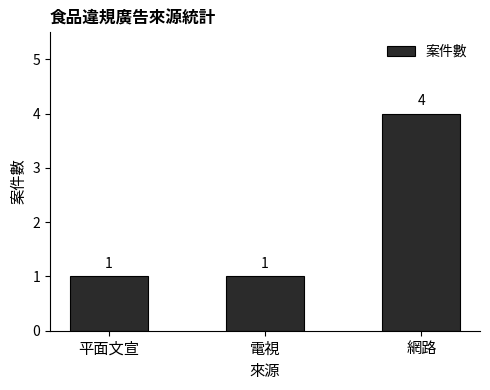

What value does the data have at 網路?

4